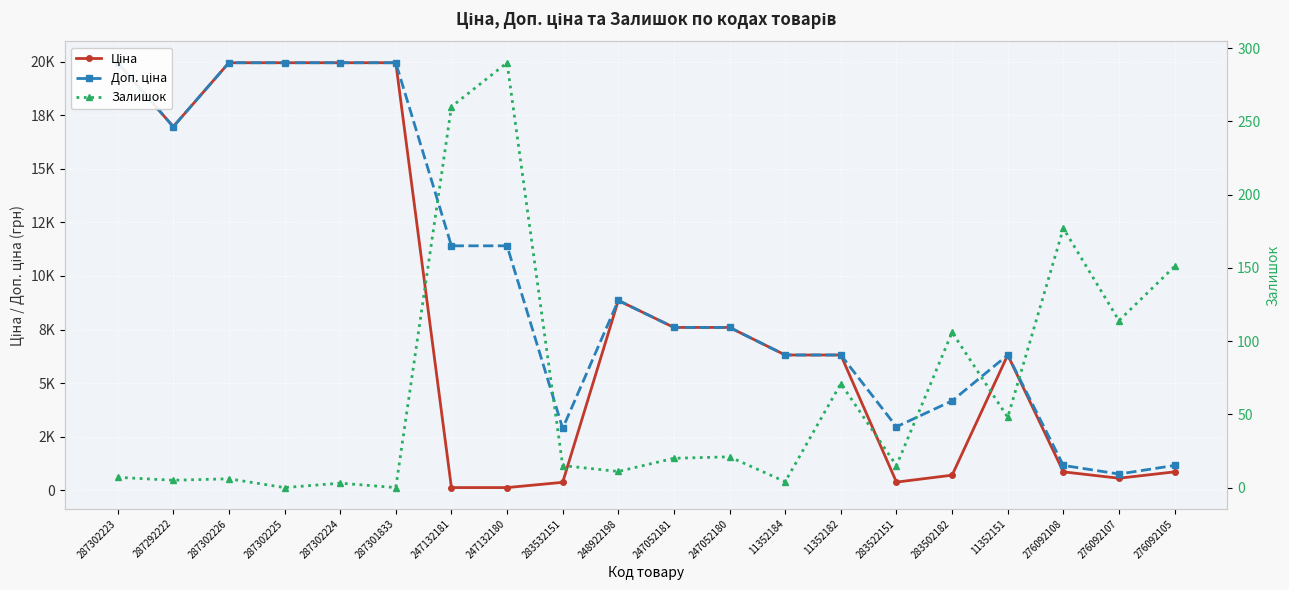

How many data points in Залишок are less than 20?

10